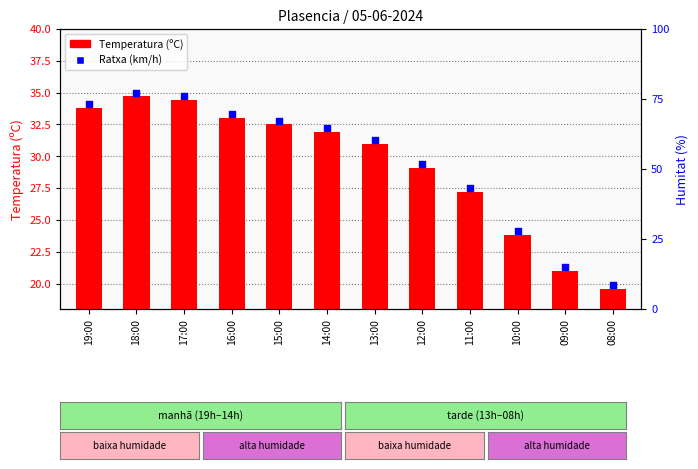

Which series has the largest total across all categories?

Ratxa (km/h)